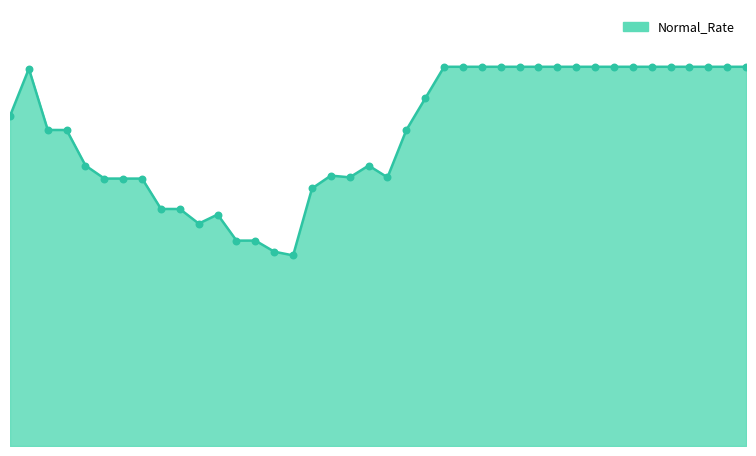

Is this an area chart (filled region under the line)?

Yes